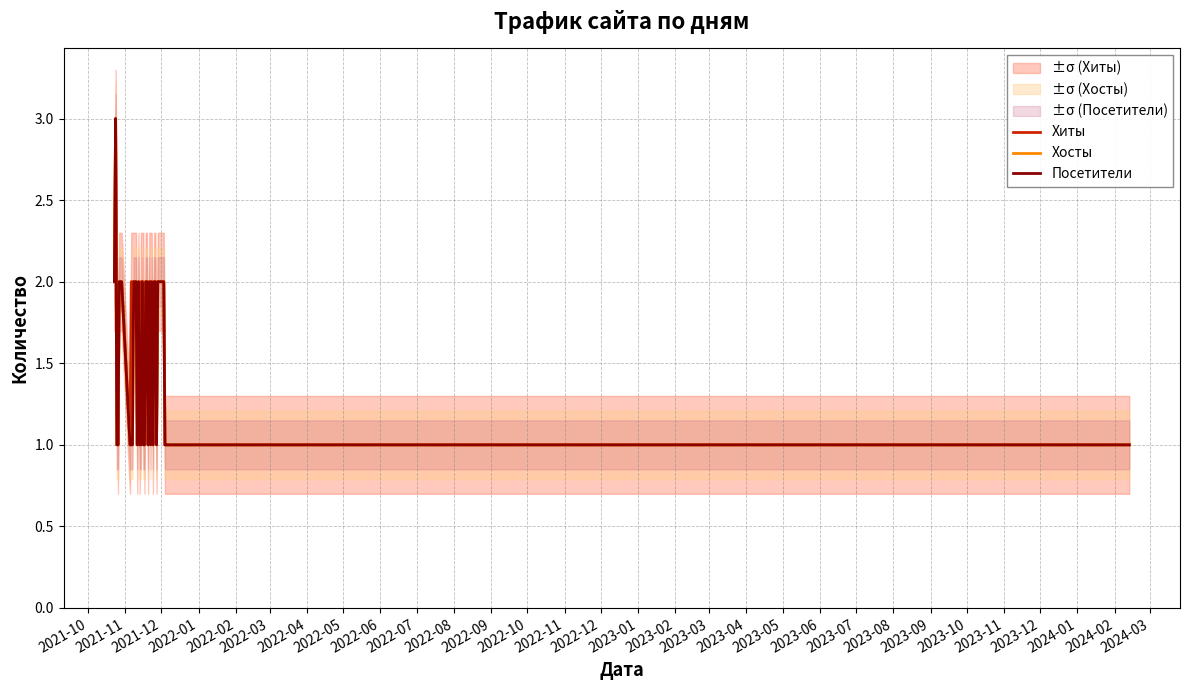

True or false: Посетители and Хиты cross at least once.

False